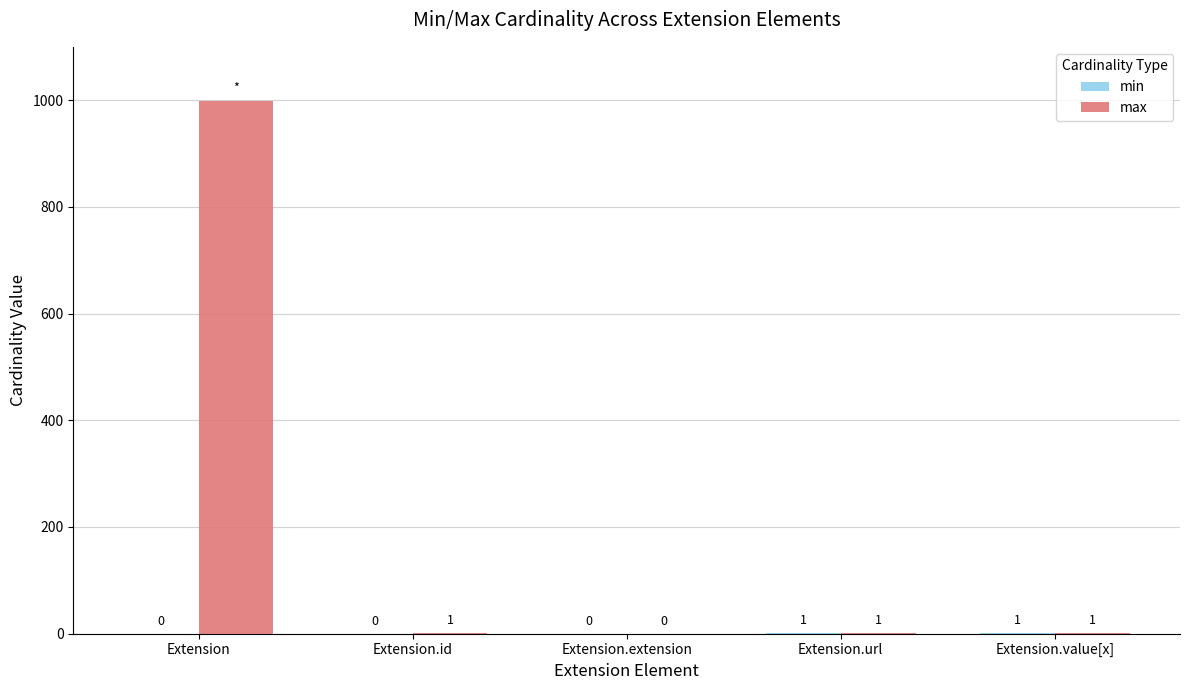

At which label does max first exceed 1?

Extension